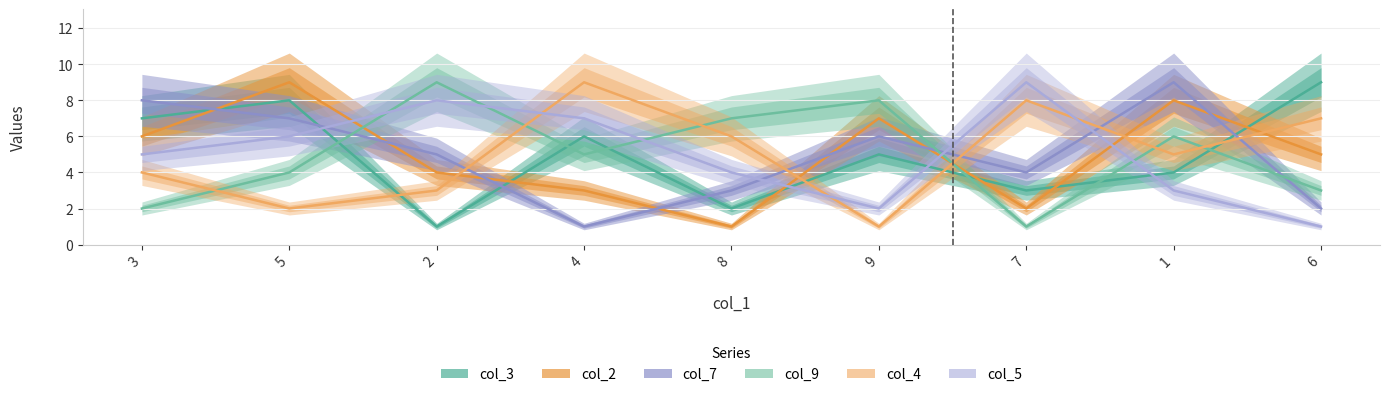

What position from the right is 7?

3